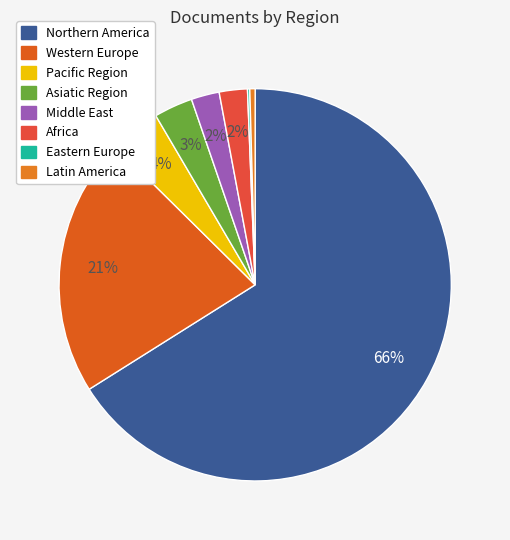

Count the number of slices in the pie.

8